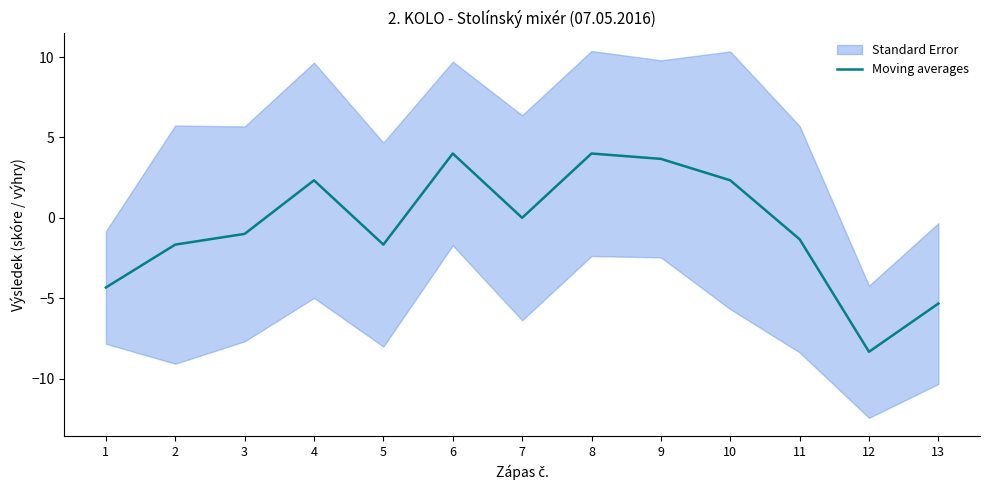

What is the sum of the values at 11 and 13?

-6.7